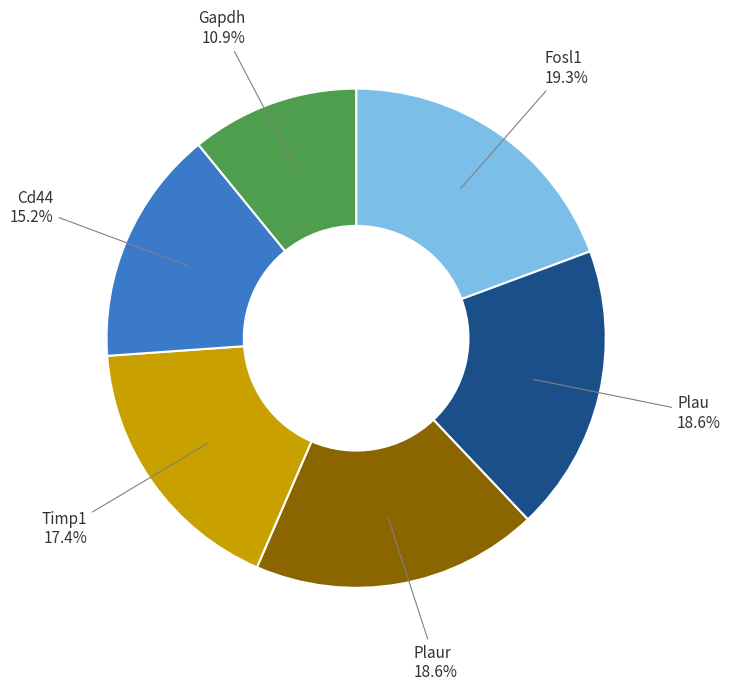

Is there any slice that represents more than half of the pie?

No